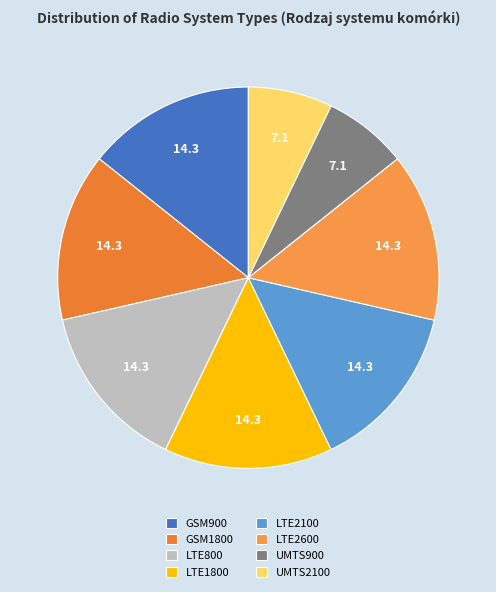

Count the number of slices in the pie.

8